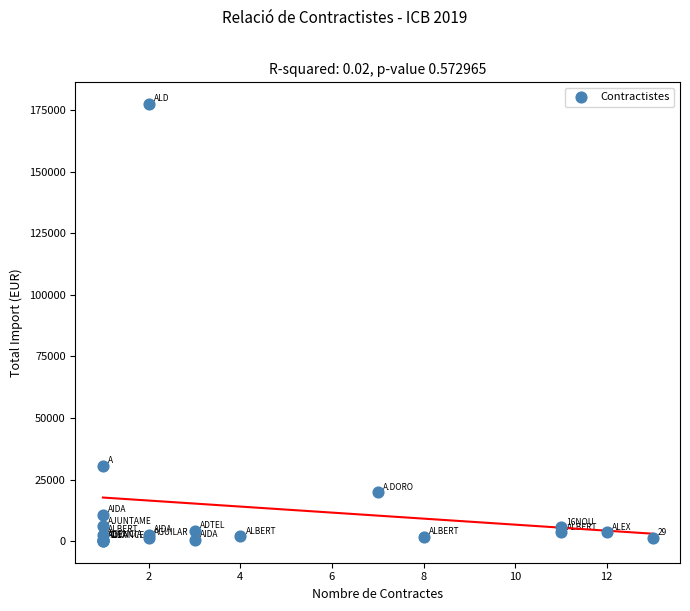

What Y value in the scatter plot is closest to 88735?

30613.0